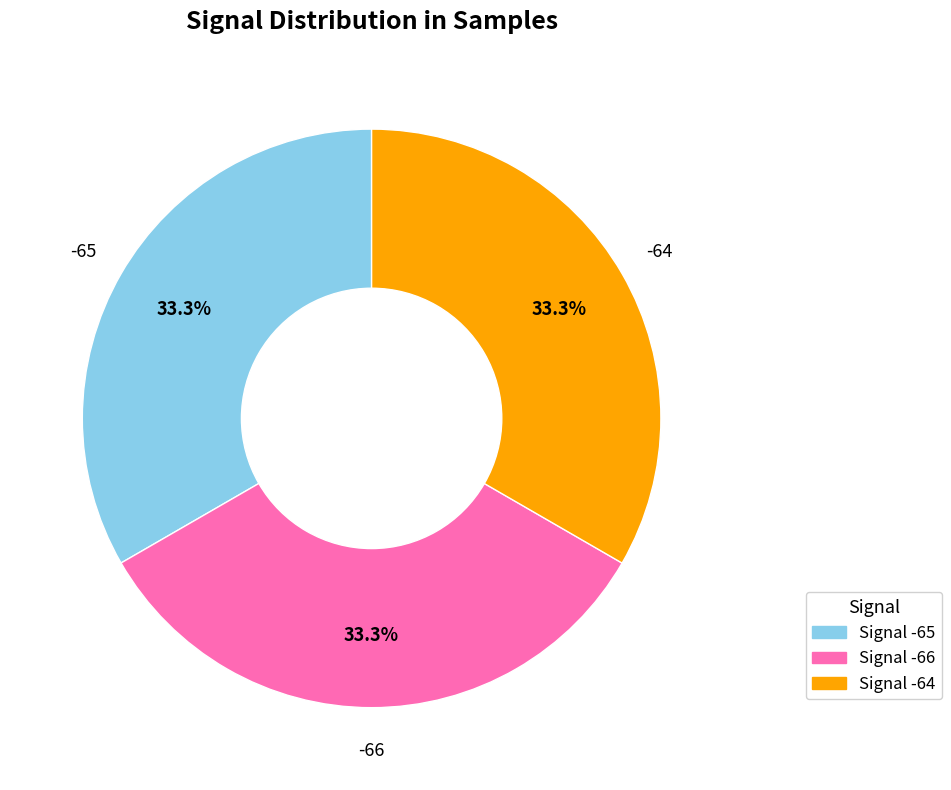

Does any single category account for the majority?

No